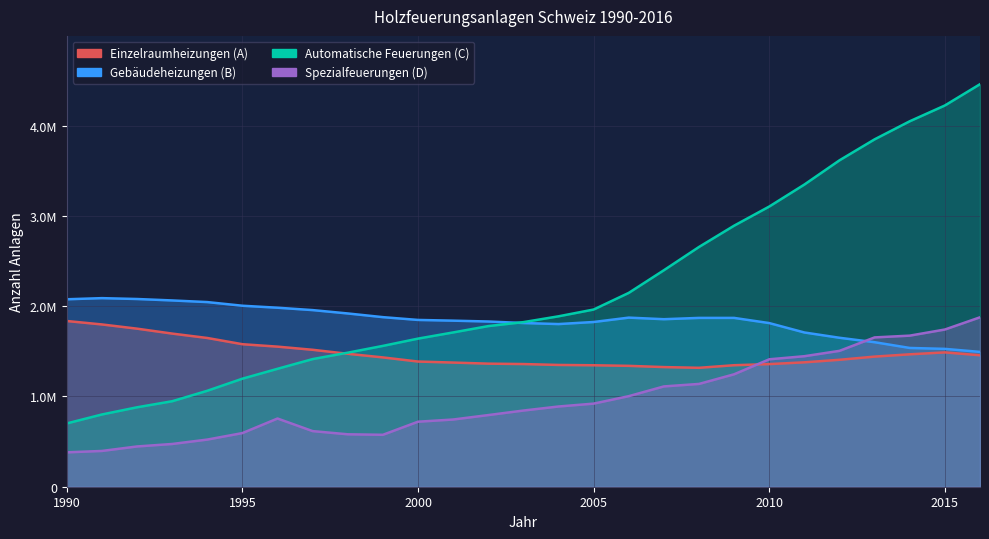

Between 2008 and 2011, which is larger?

2011